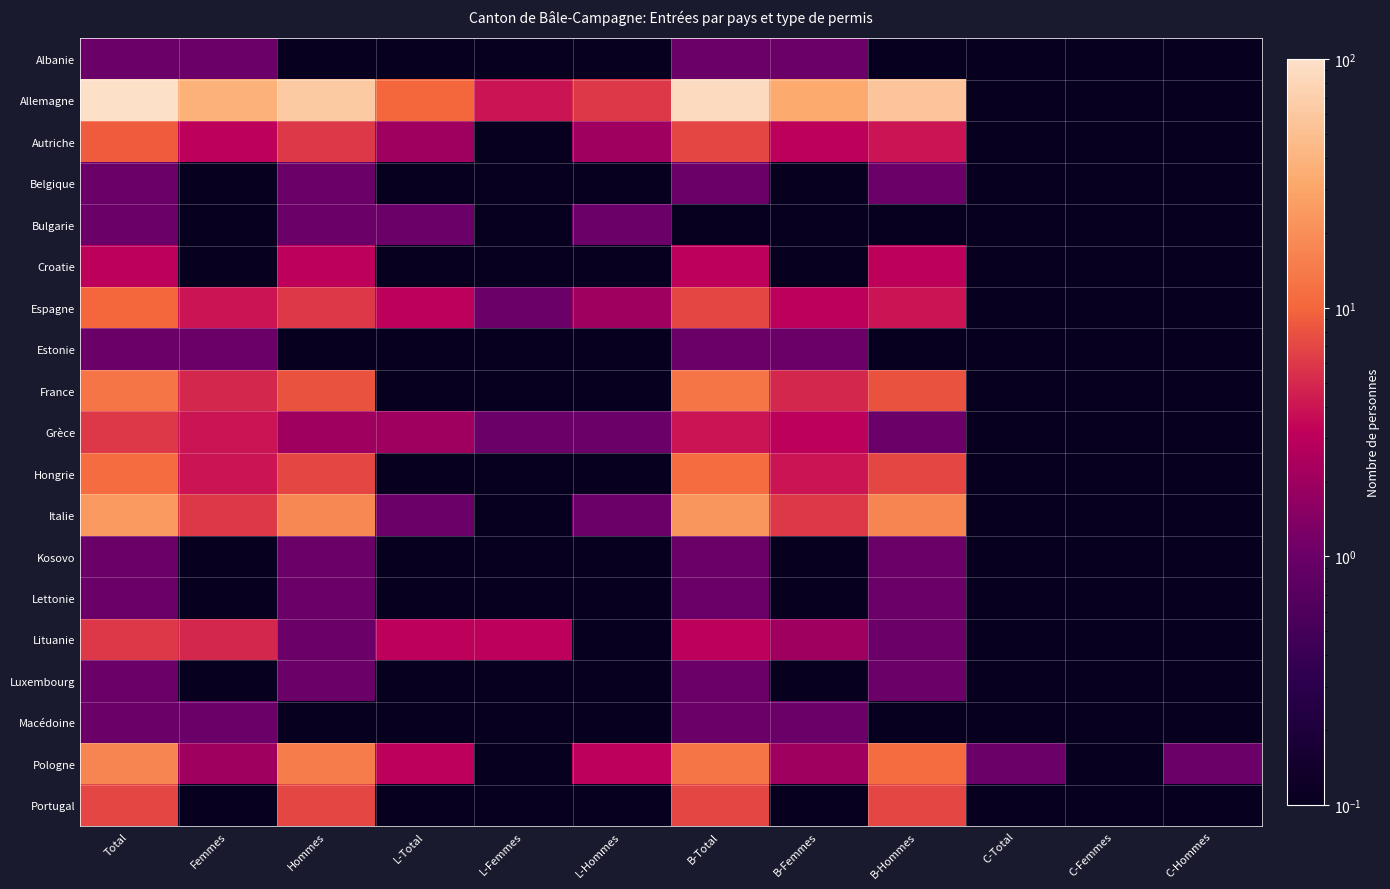

Rank the series by their maximum value, from highest to lowest.

Allemagne, Italie, Pologne, France, Hongrie, Espagne, Autriche, Portugal, Grèce, Lituanie, Croatie, Albanie, Belgique, Bulgarie, Estonie, Kosovo, Lettonie, Luxembourg, Macédoine